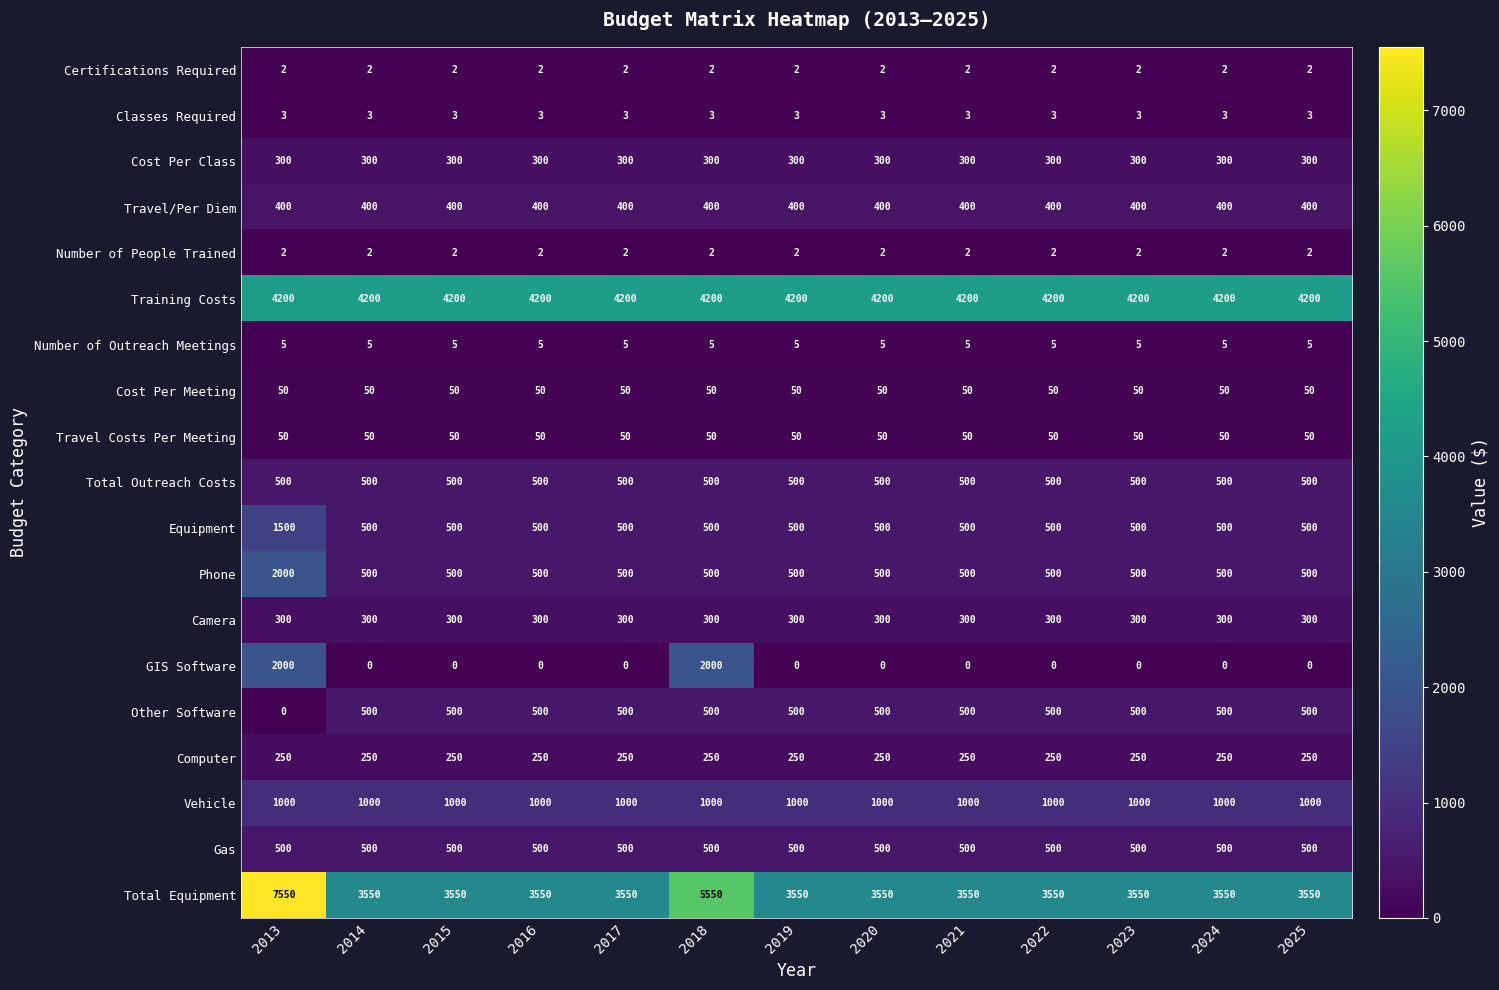

The value of Total Outreach Costs at 2018 is 500. True or false?

True